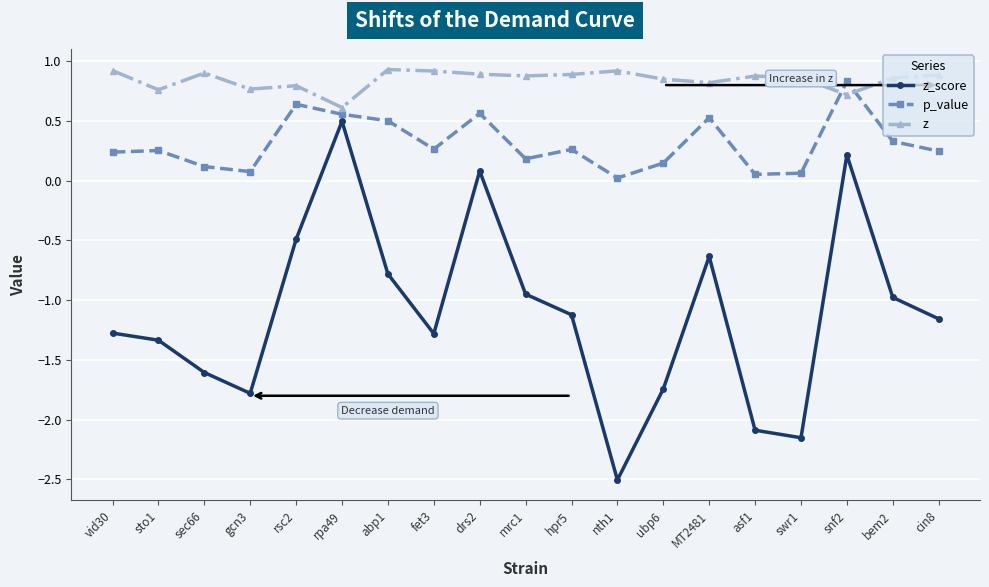

At which label does z_score first exceed -1?

rsc2